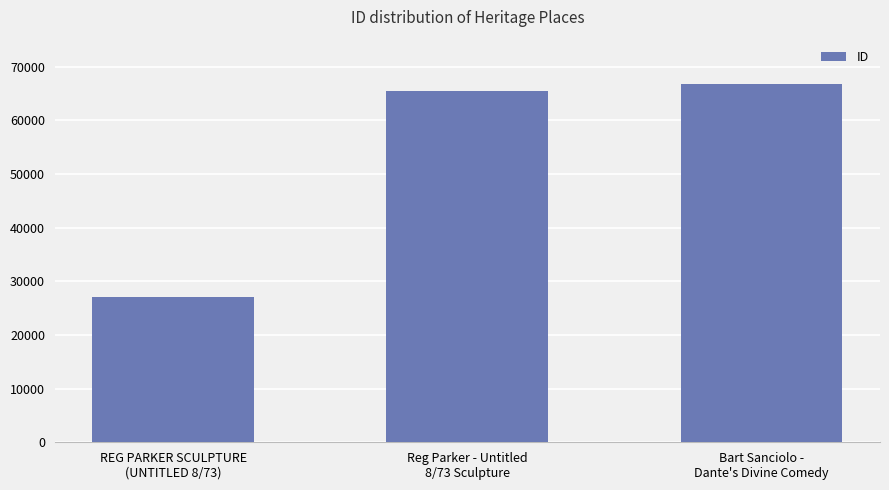

Is it true that the value at REG PARKER SCULPTURE
(UNTITLED 8/73) is 37357?

False